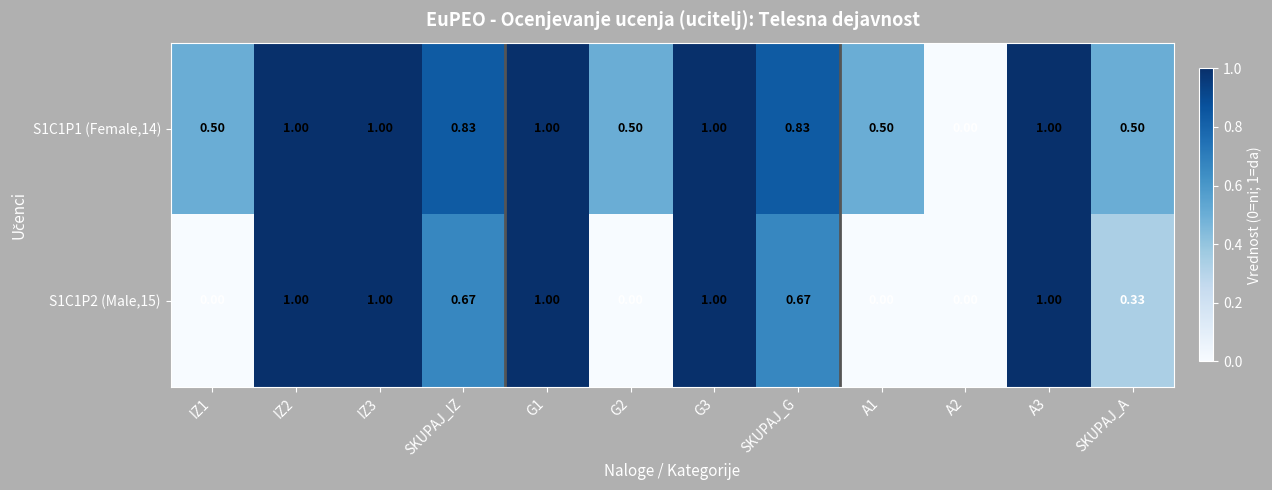

What is the spread (max minus min) of values at SKUPAJ_IZ?

0.2